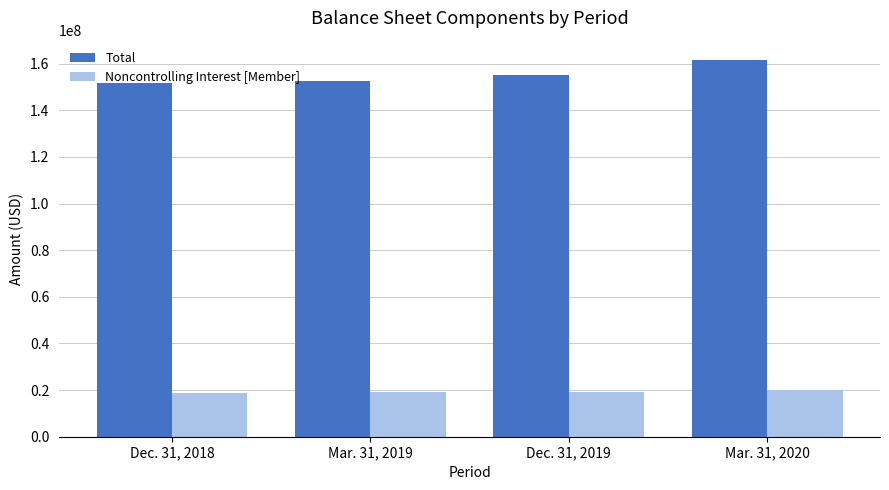

Which series has the largest total across all categories?

Total